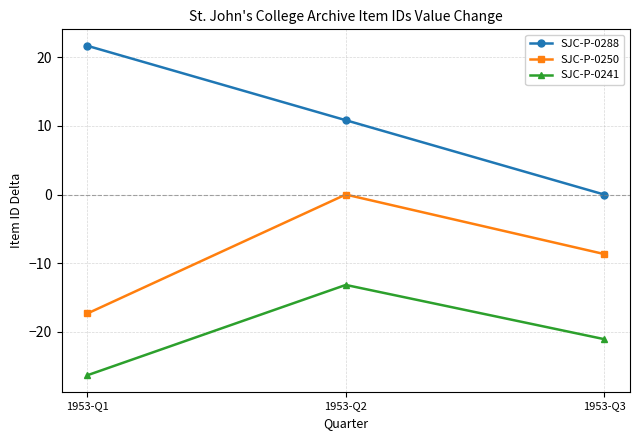

What are all the series names shown in the legend?

SJC-P-0288, SJC-P-0250, SJC-P-0241